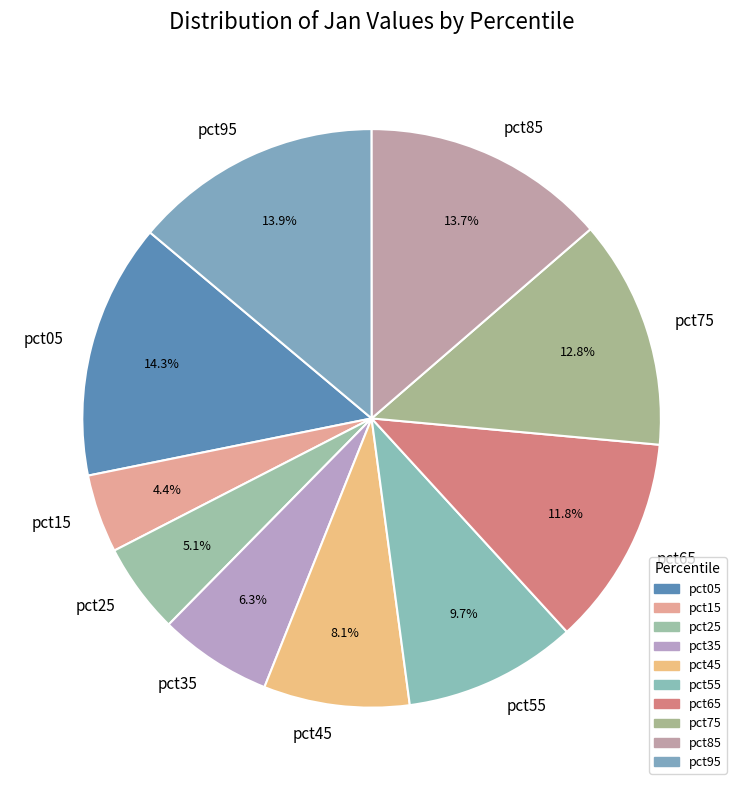

Does pct65 represent more than half of the total?

No